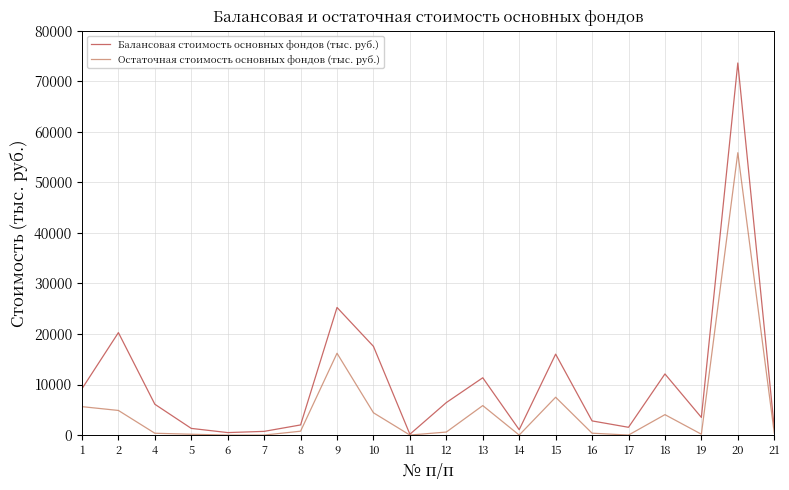

What is the spread (max minus min) of values at 1?

3539.1